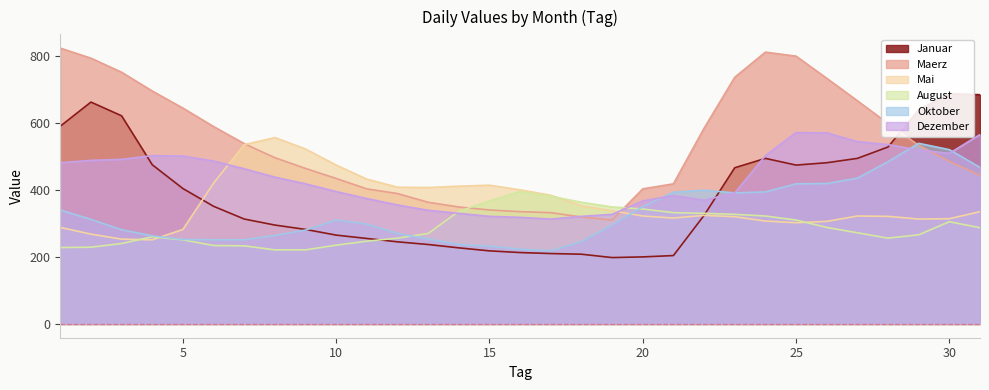

What is the total value across all series at 11?

2009